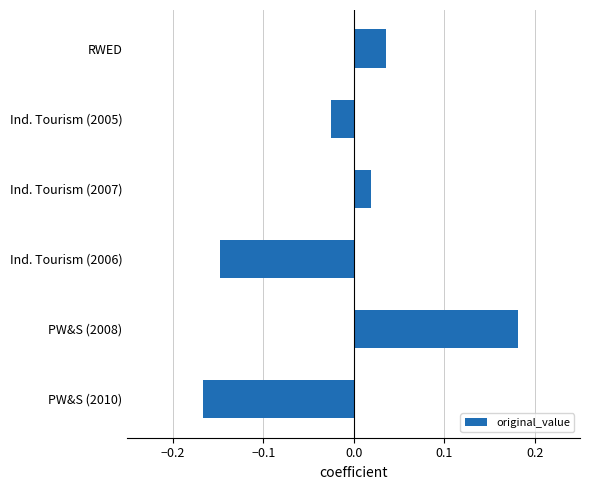

Between PW&S (2008) and Ind. Tourism (2006), which is larger?

PW&S (2008)